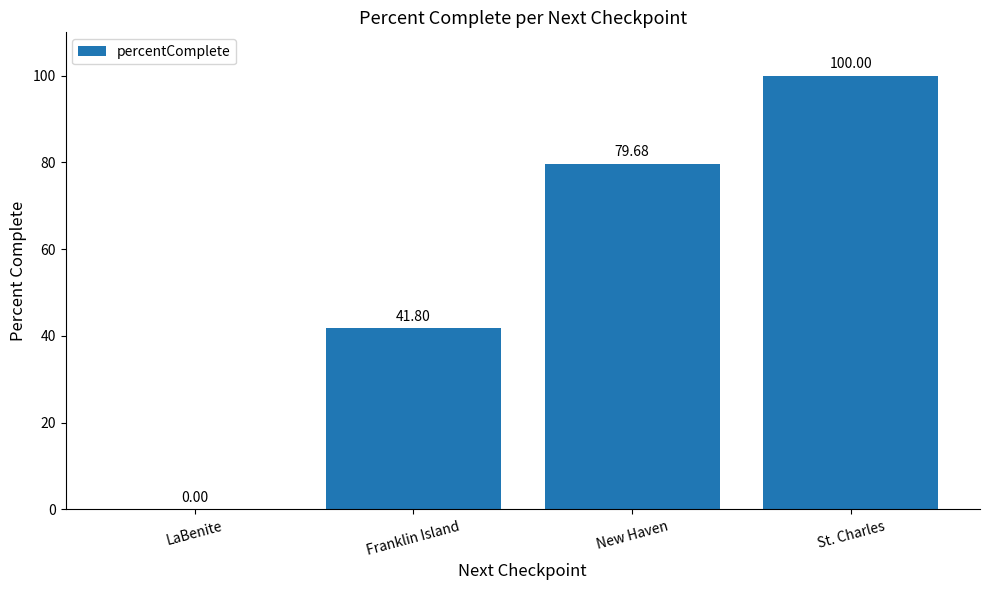

The chart shows a value of 155.4 at St. Charles. True or false?

False